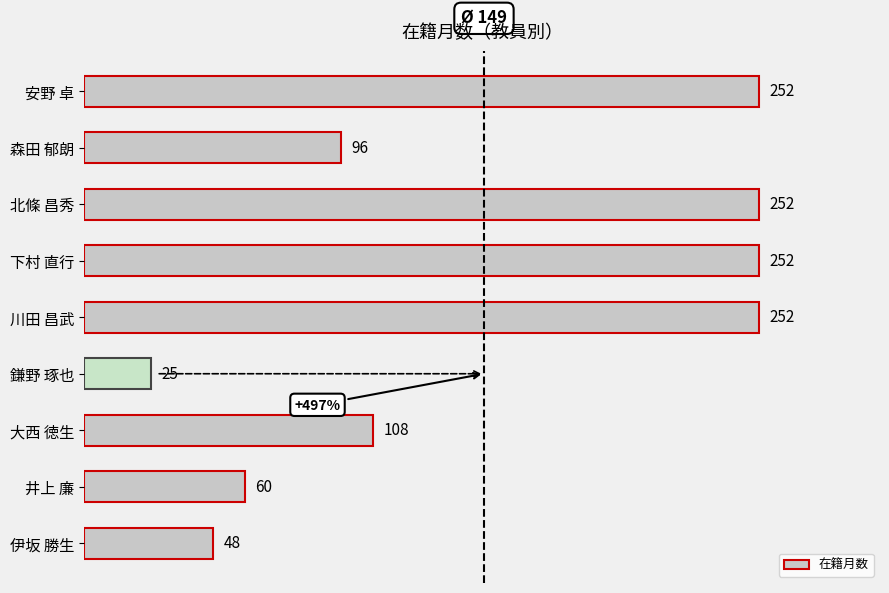

How many data points does each series have?

9